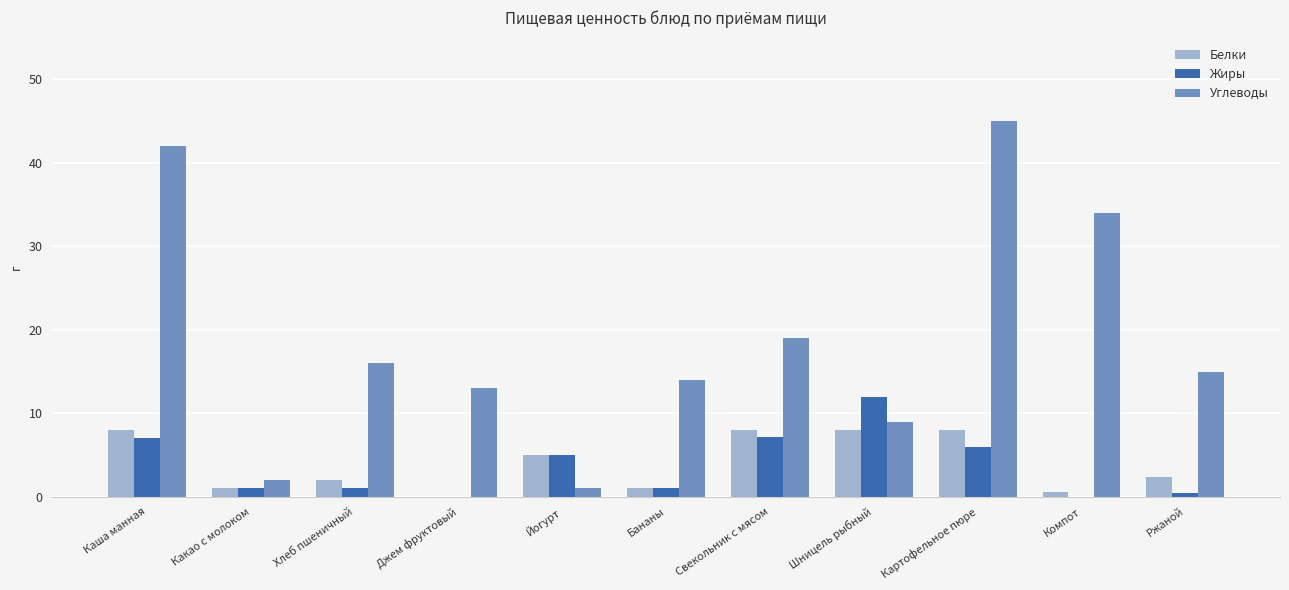

What is the highest value of the Белки series?

8.0